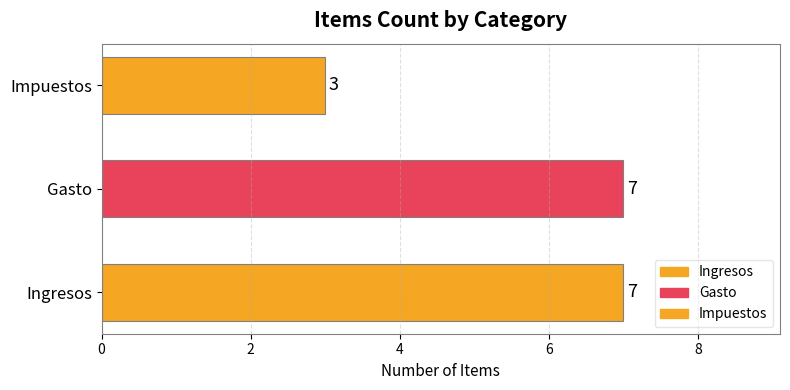

What is the difference between the second highest and minimum values?

4